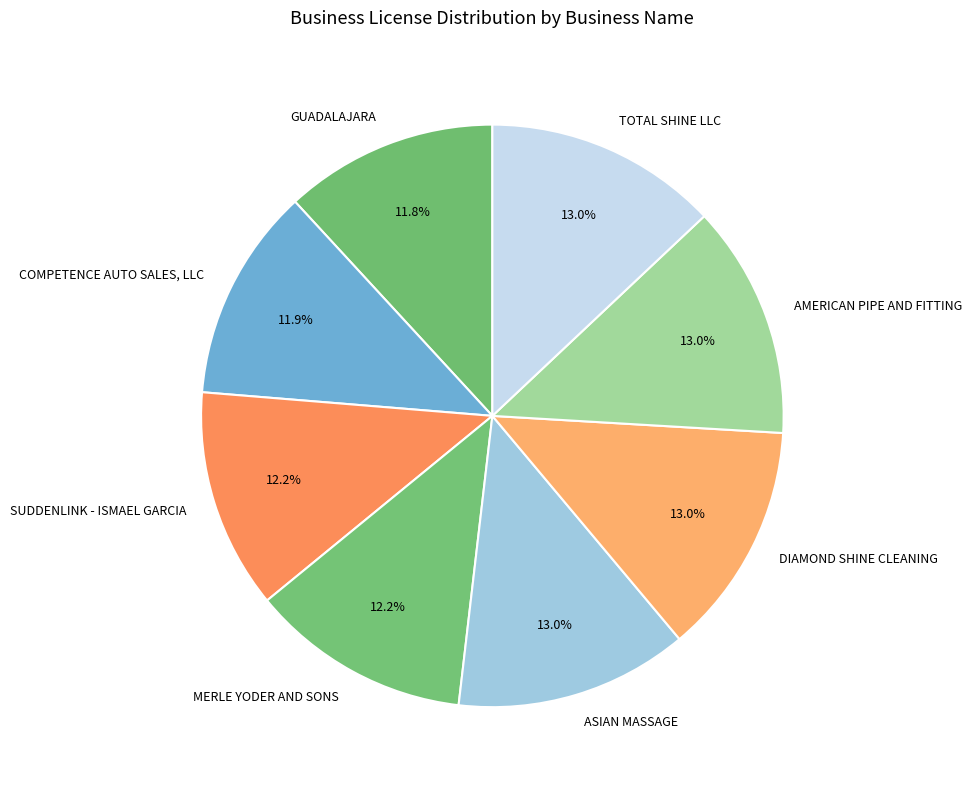

Do MERLE YODER AND SONS and TOTAL SHINE LLC together represent more than half of the pie?

No